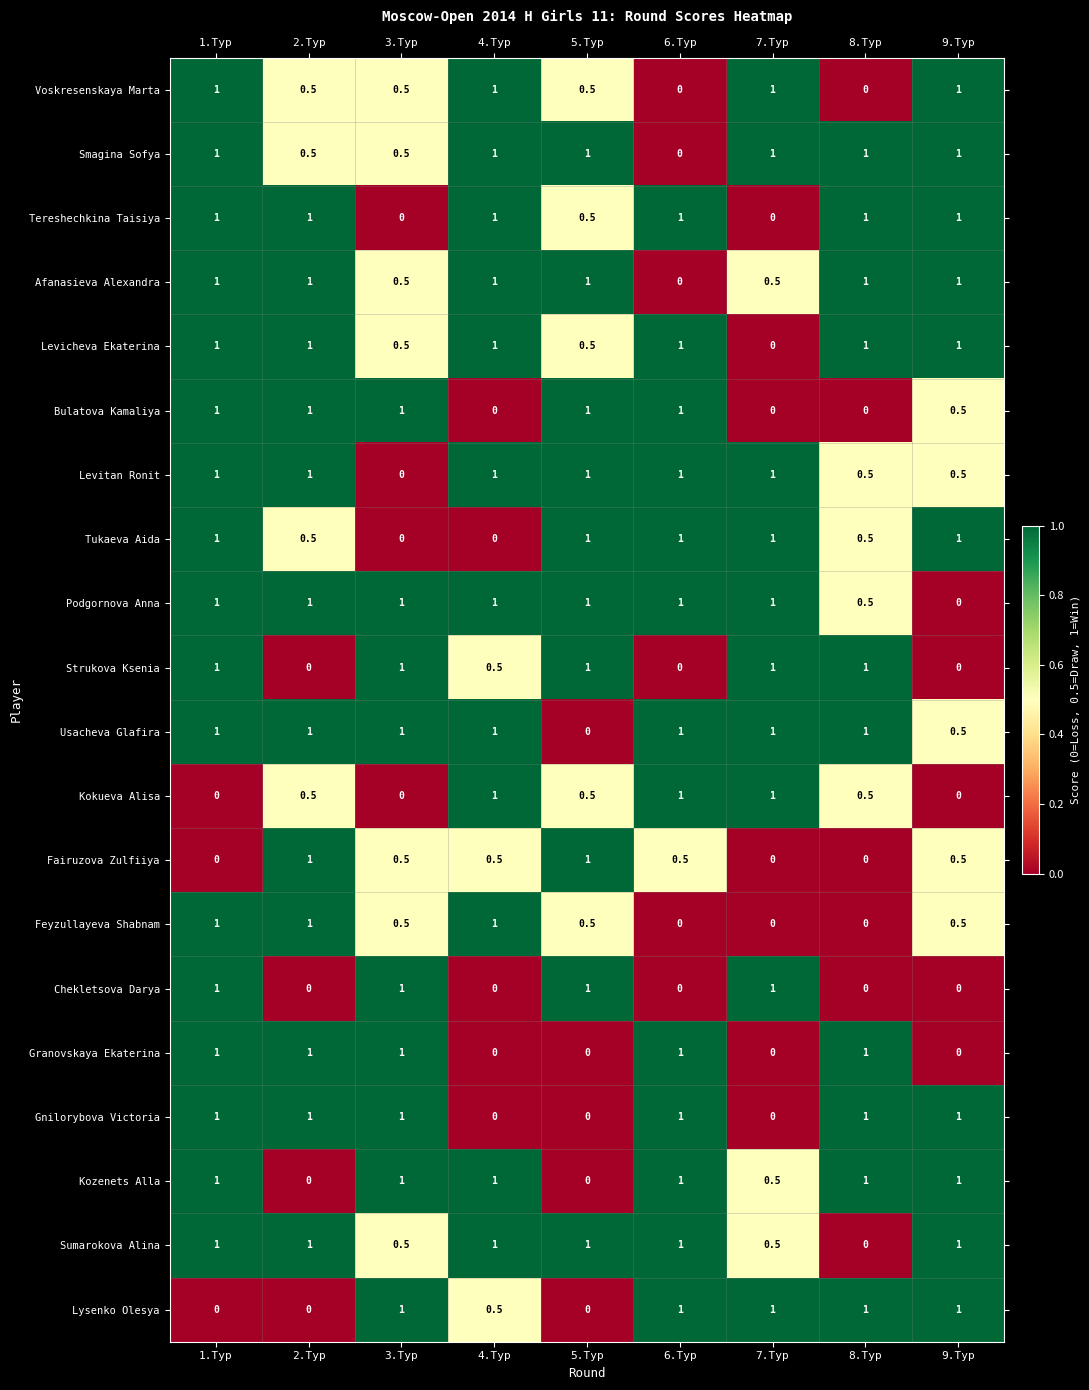

What is the difference between the maximum and minimum values in the Afanasieva Alexandra series?

1.0